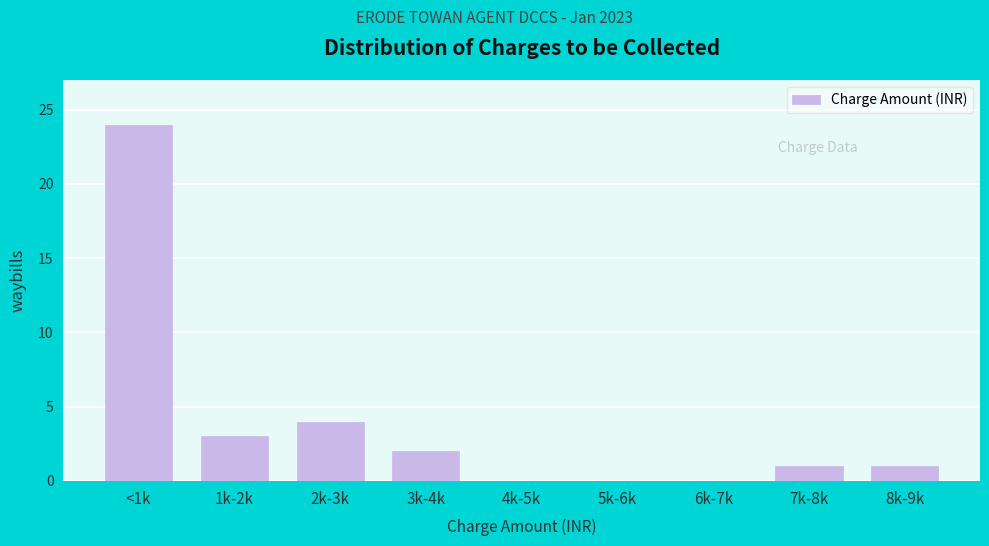

Reading left to right, list all the values displayed in this chart.

<1k=24	1k-2k=3	2k-3k=4	3k-4k=2	4k-5k=0	5k-6k=0	6k-7k=0	7k-8k=1	8k-9k=1